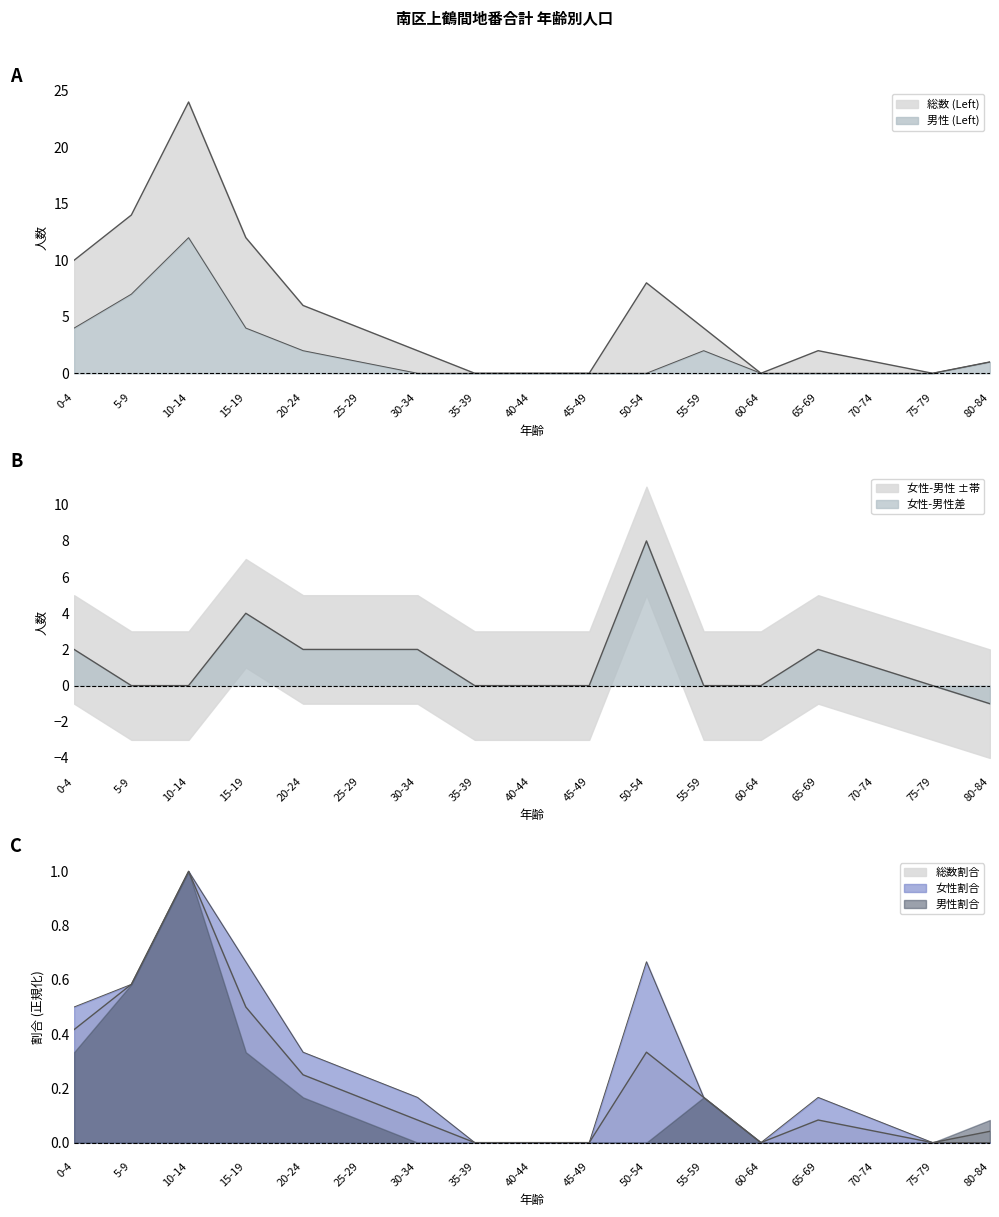

Where is the first local maximum for 総数 (Left)?

10-14